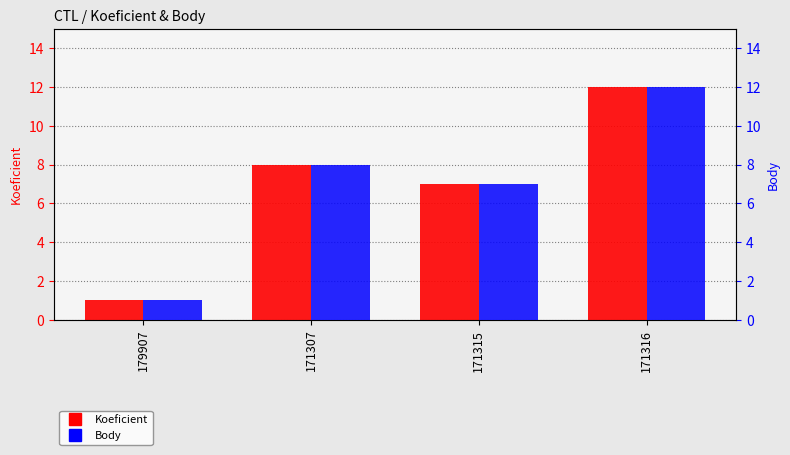

Which series has the largest total across all categories?

Koeficient